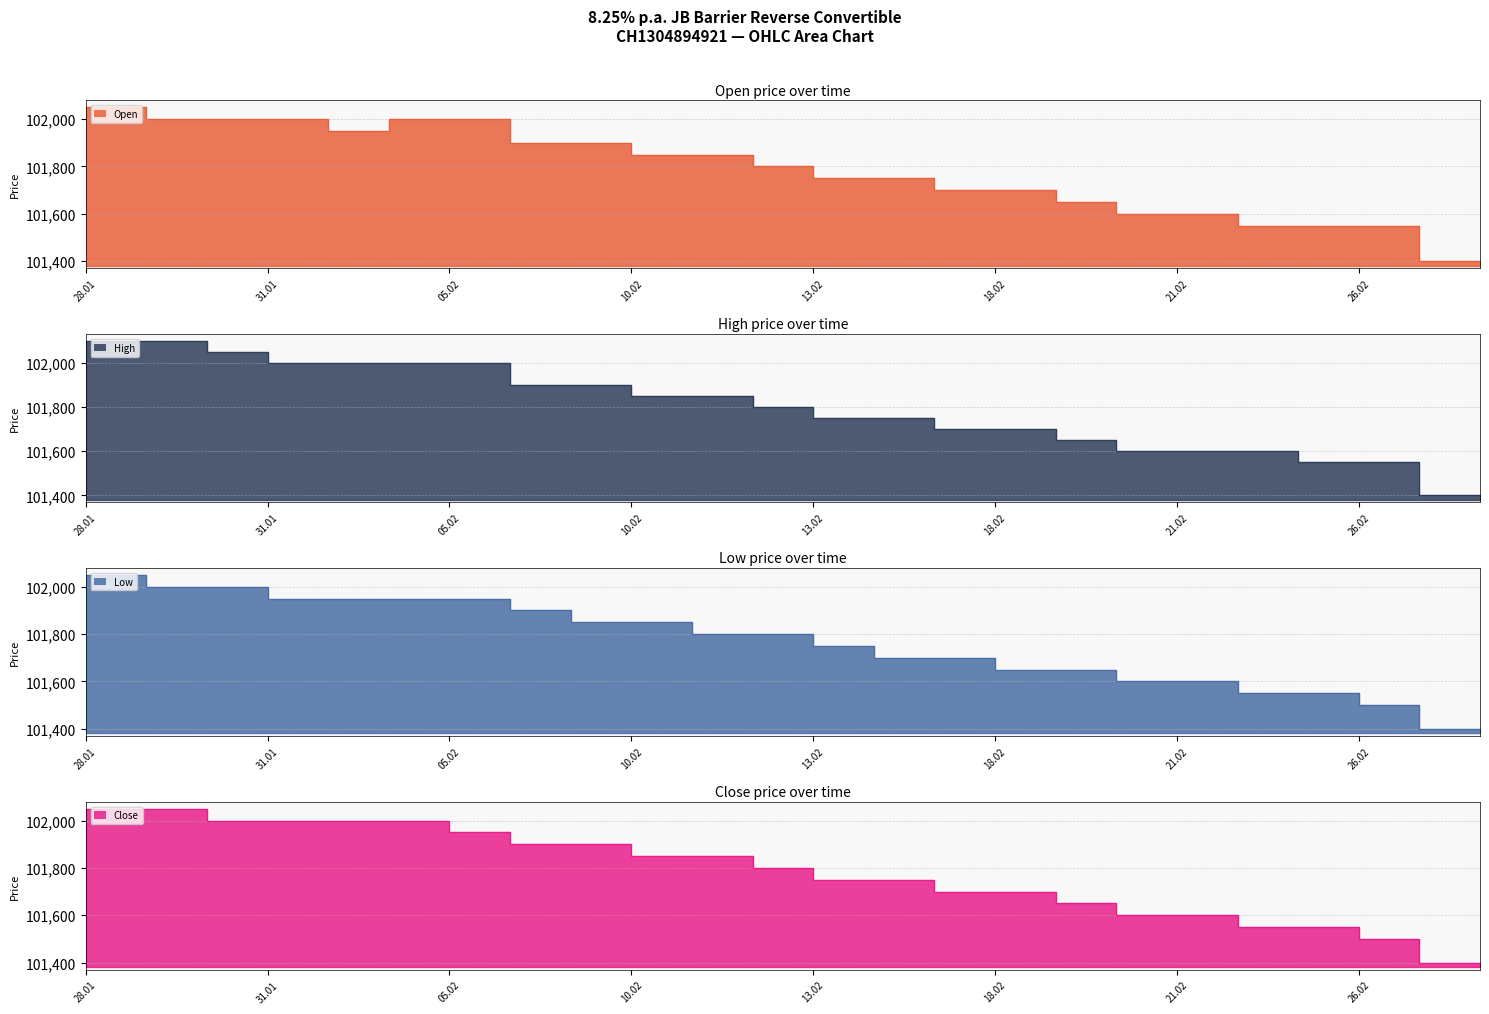

What is the difference between the highest and lowest values at 26.02?

50